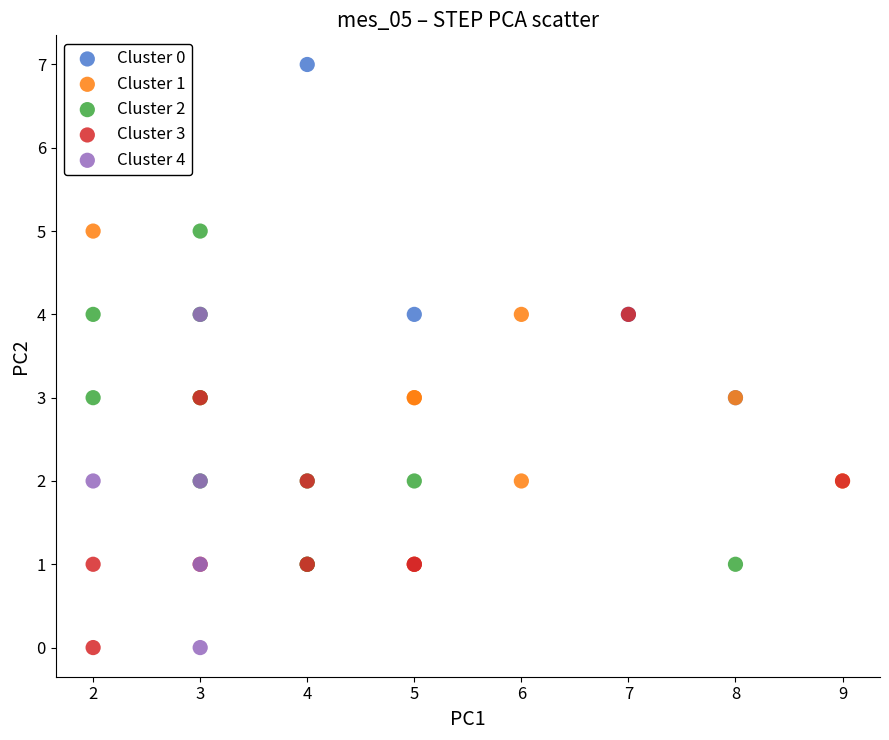

Which series has the largest Y range (max minus min)?

Cluster 0